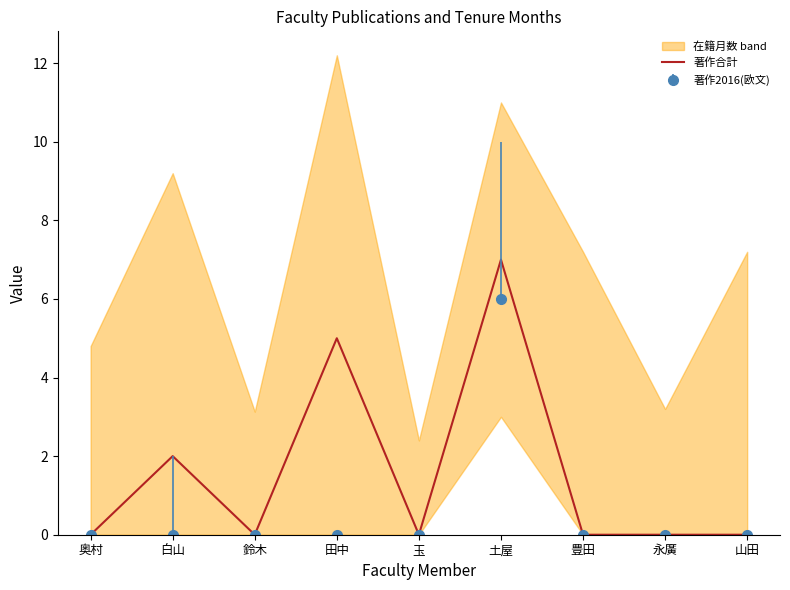

What is the change in value from 土屋 to 豊田?

-7